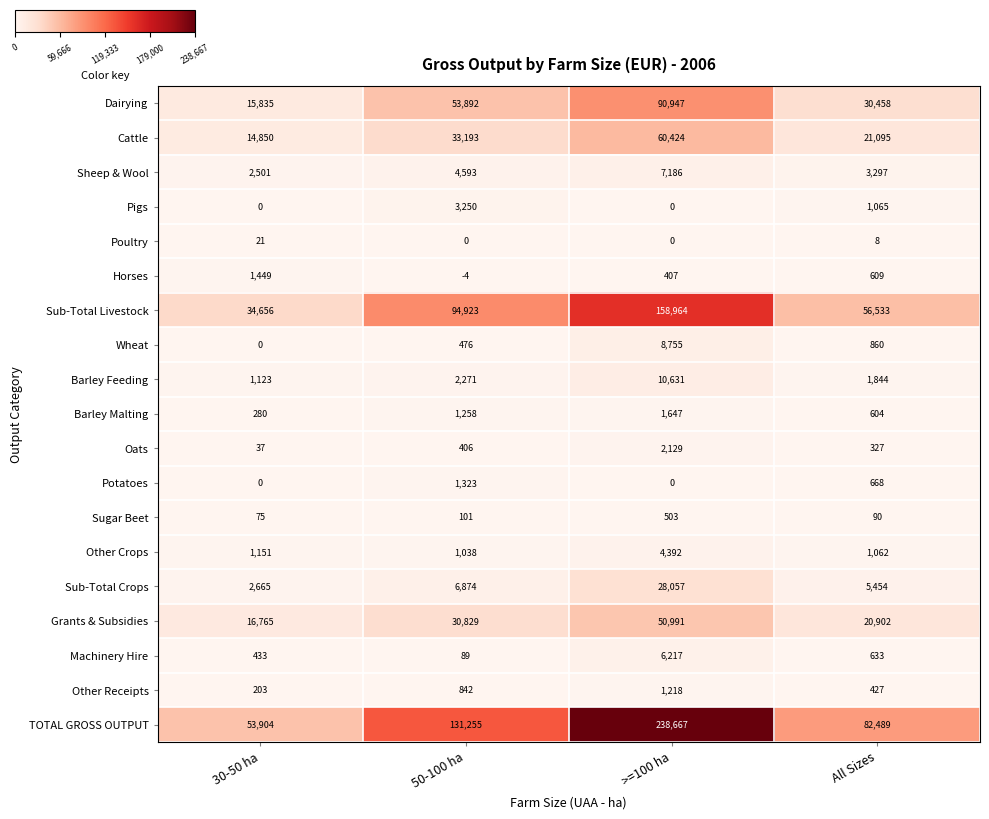

Which series changed the most between >=100 ha and All Sizes?

TOTAL GROSS OUTPUT